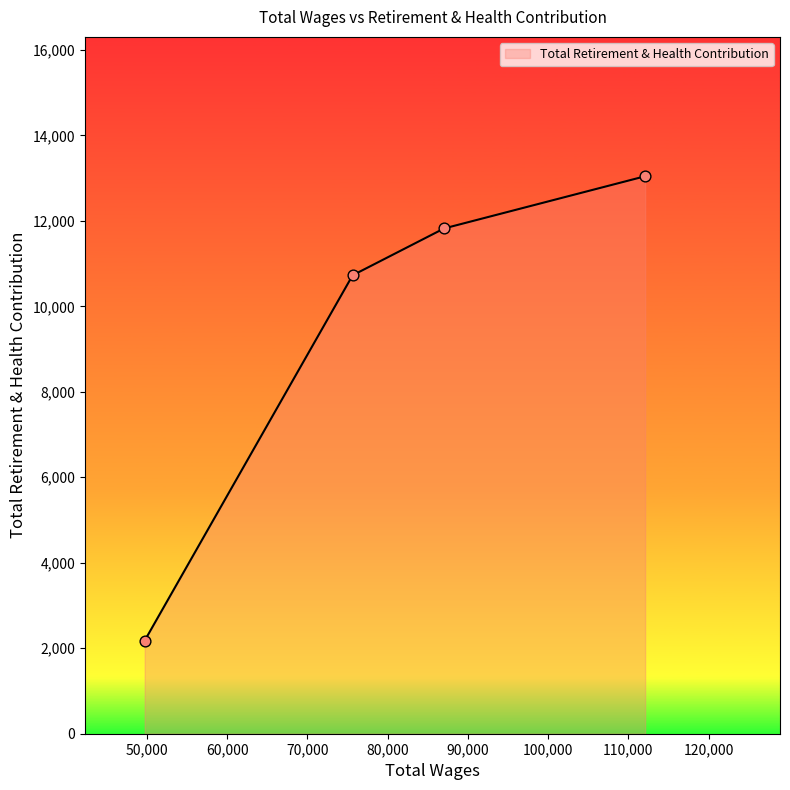

What is the difference between the maximum and minimum values?

10864